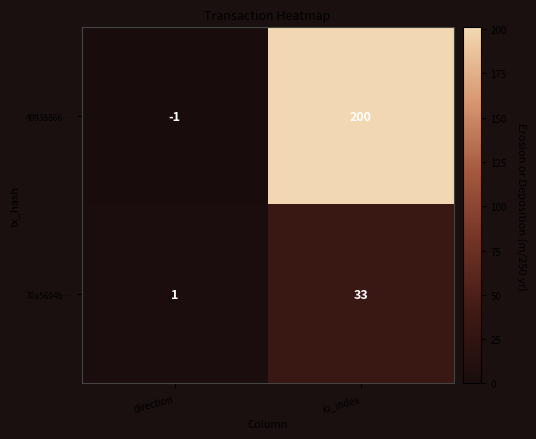

Which series has the largest total across all categories?

40938866…